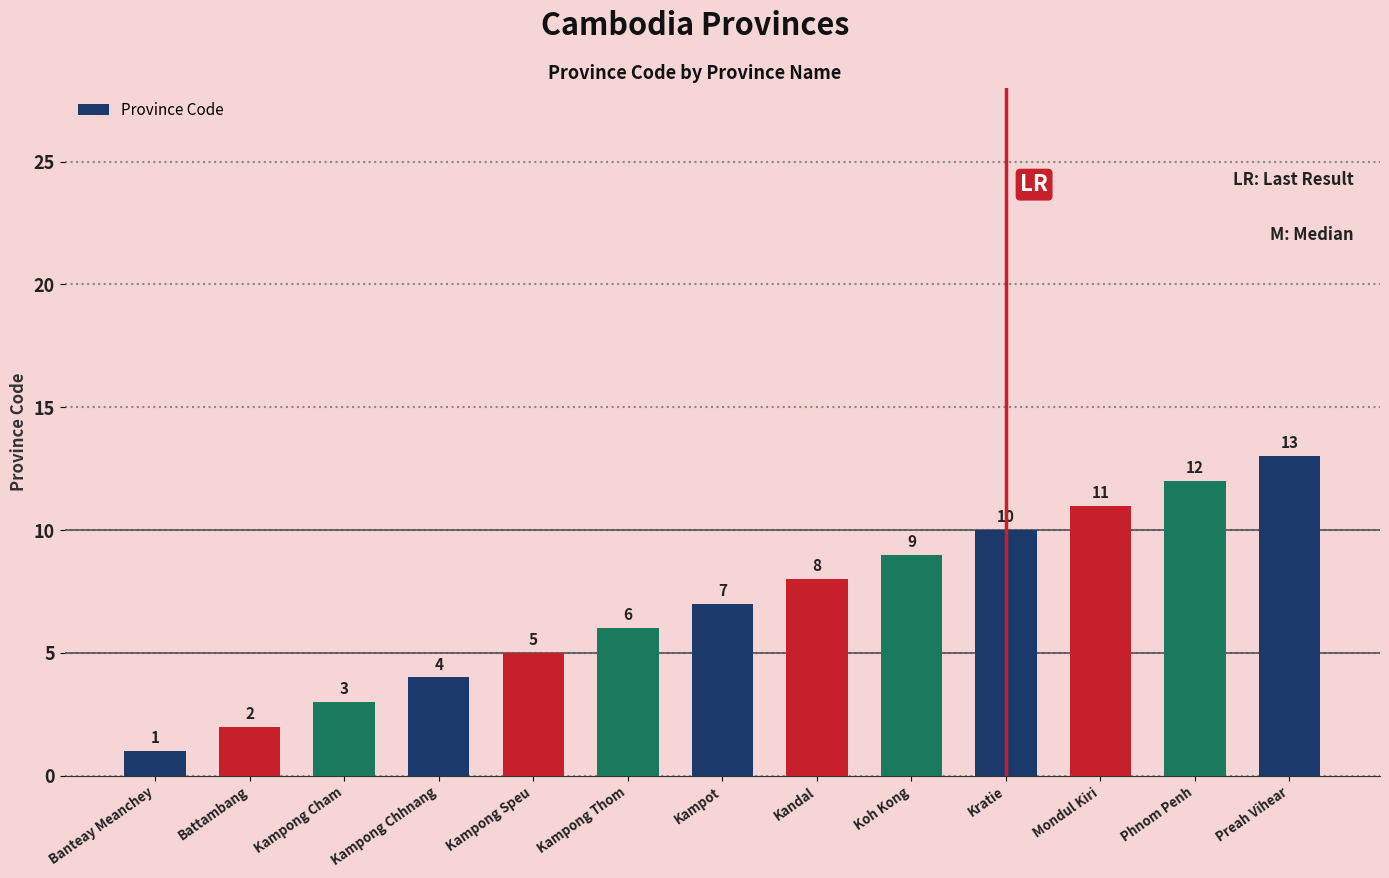

What is the sum of all values?

91